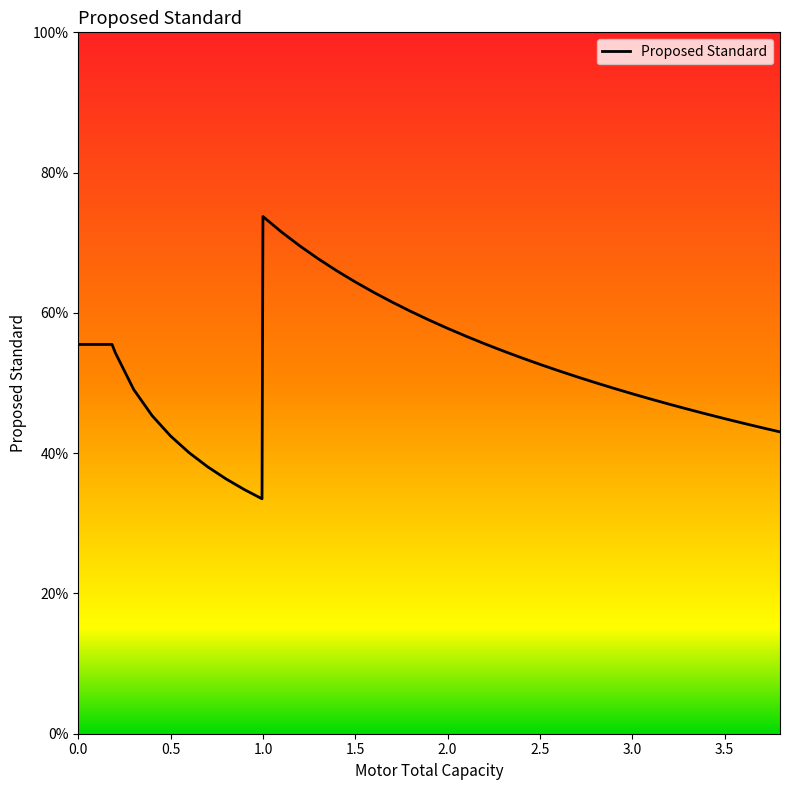

How many data points does each series have?

40